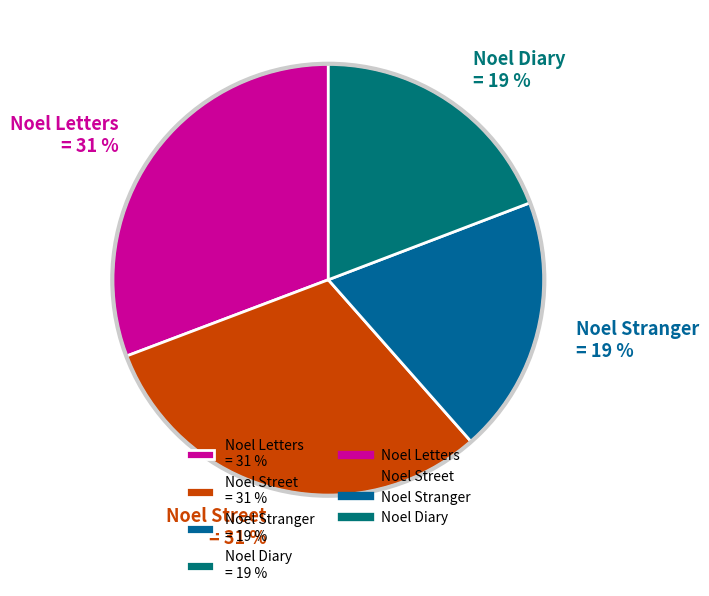

Is there any slice that represents more than half of the pie?

No